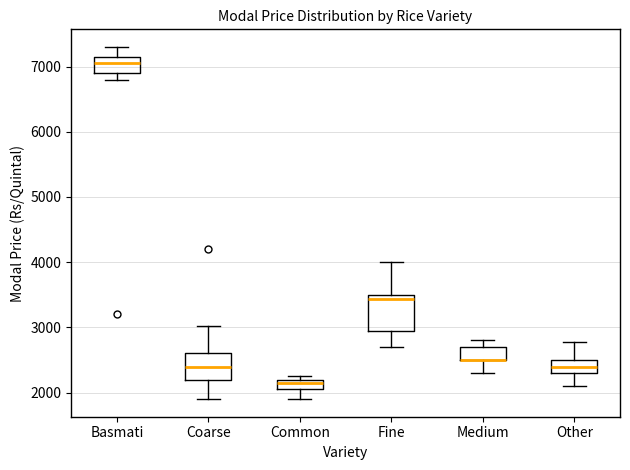

Reading left to right, read every box against the y-axis: the position of its median line, the range the box covers, and the ends of its whiskers. The values are not printed on the chart, so give them approximately, as read against the axis.

Basmati: median 7100, box 6900 to 7200, whiskers 6800 to 7300
Coarse: median 2400, box 2200 to 2600, whiskers 1900 to 3000
Common: median 2200 (just below the box's upper edge), box 2100 to 2200, whiskers 1900 to 2300
Fine: median 3400, box 3000 to 3500, whiskers 2700 to 4000
Medium: median 2500 (drawn on the box's lower edge), box 2500 to 2700, whiskers 2300 to 2800
Other: median 2400, box 2300 to 2500, whiskers 2100 to 2800